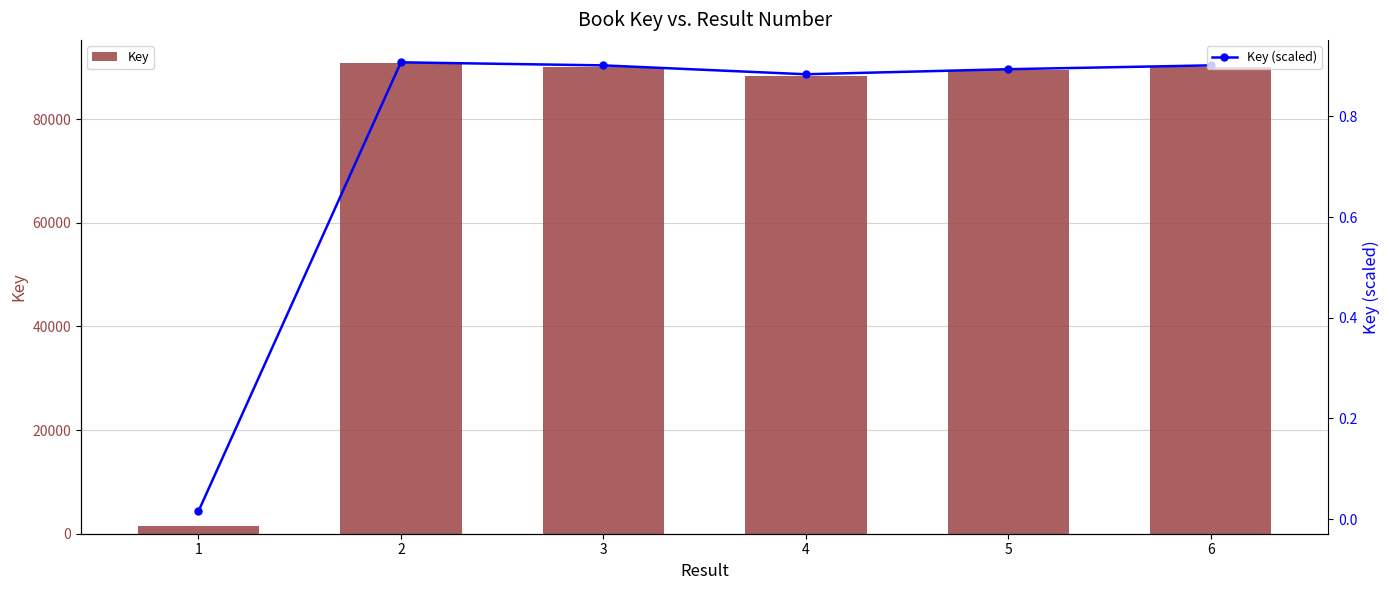

True or false: Key (scaled) has a value of 1.4 at 3.

False